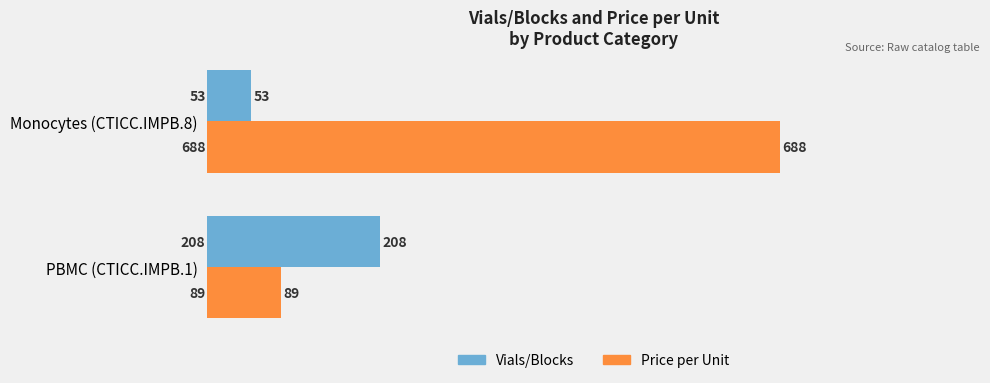

List the labels in order of Vials/Blocks value, smallest first.

Monocytes (CTICC.IMPB.8), PBMC (CTICC.IMPB.1)